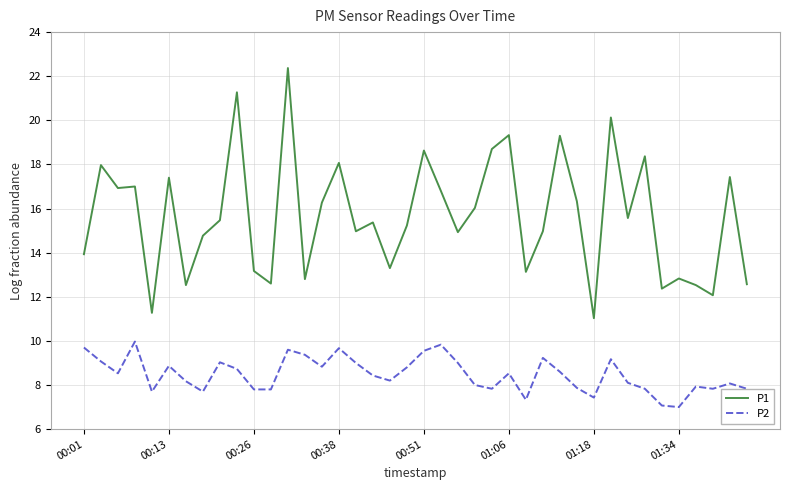

True or false: P1 and P2 intersect in this chart.

False